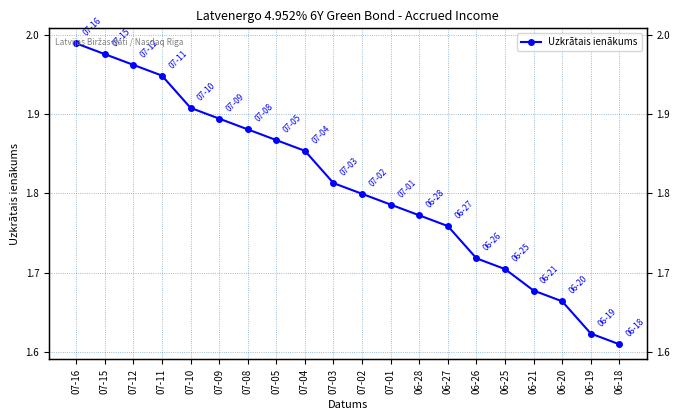

Does the chart have visible grid lines?

Yes